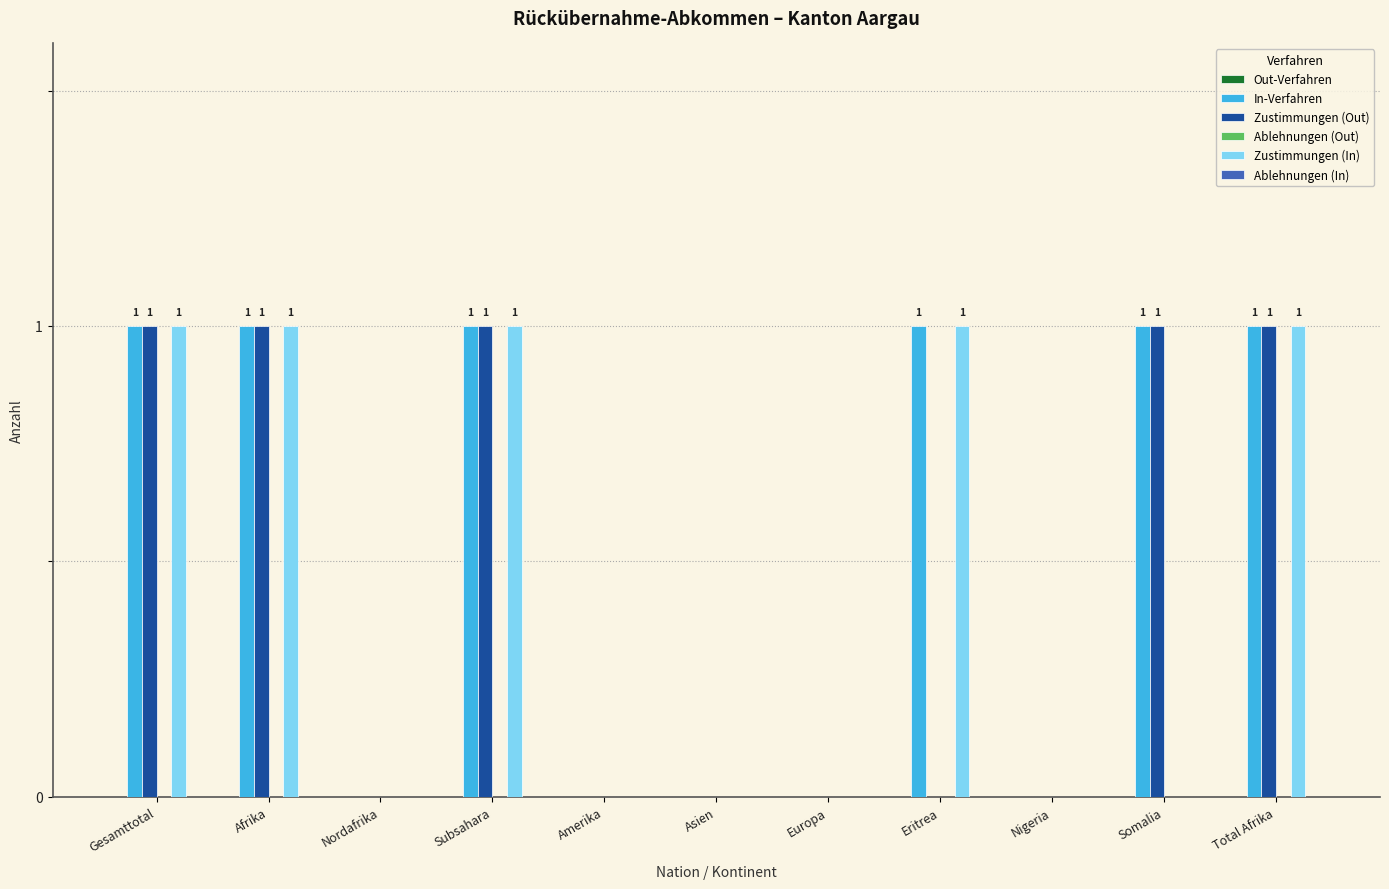

Which series changed the most between Gesamttotal and Somalia?

Zustimmungen (In)